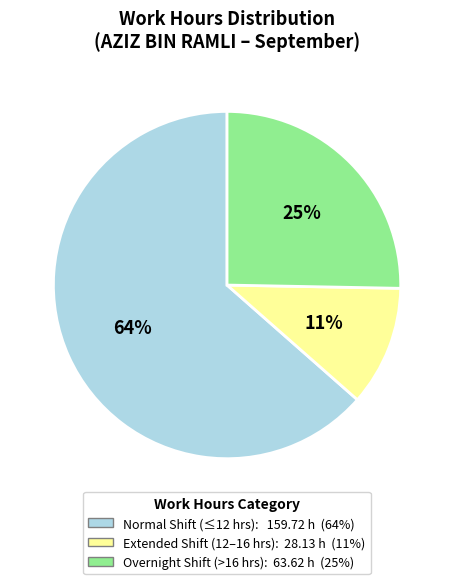

To the nearest percent, what is the average slice percentage?

33%